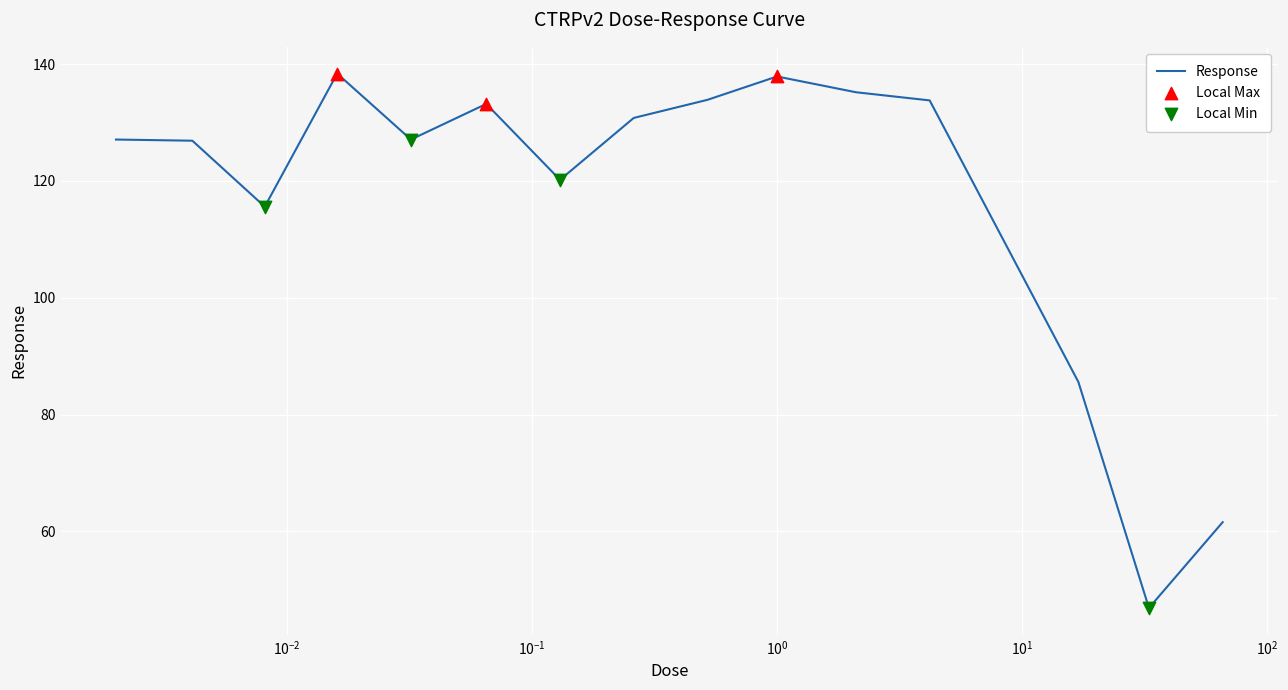

What is the maximum value shown in the chart?

138.4